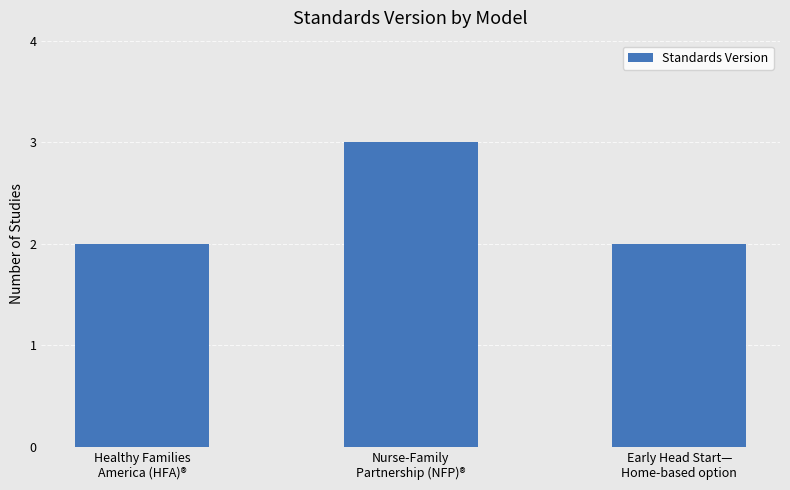

What is the average value?

2